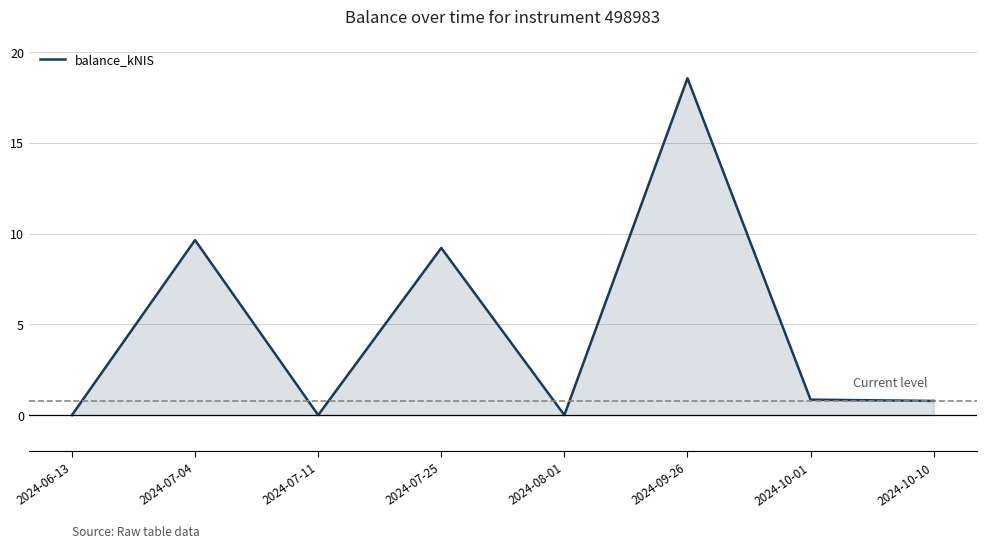

Where is the data nearest to the value 9?

2024-07-25